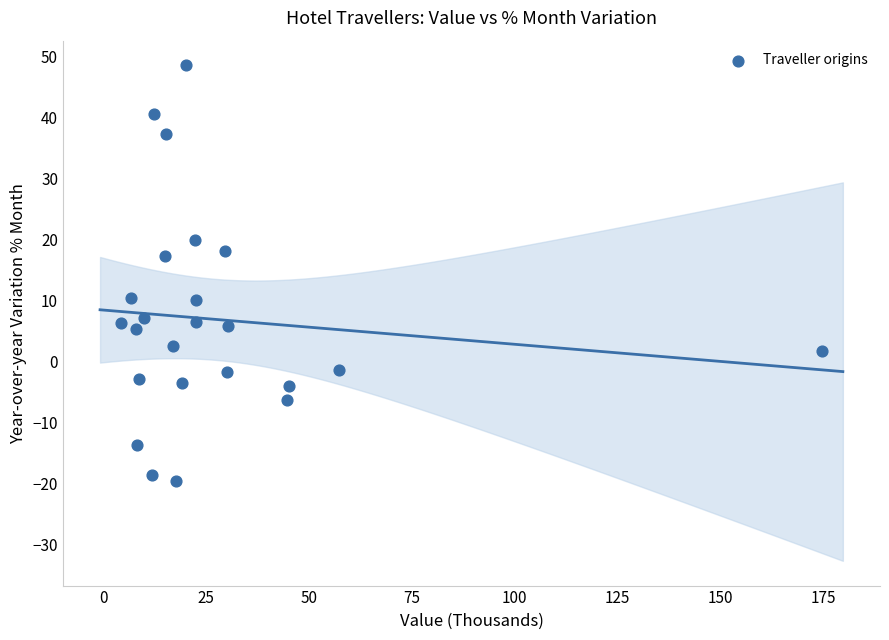

What is the range of X values (max minus min)?

170.5